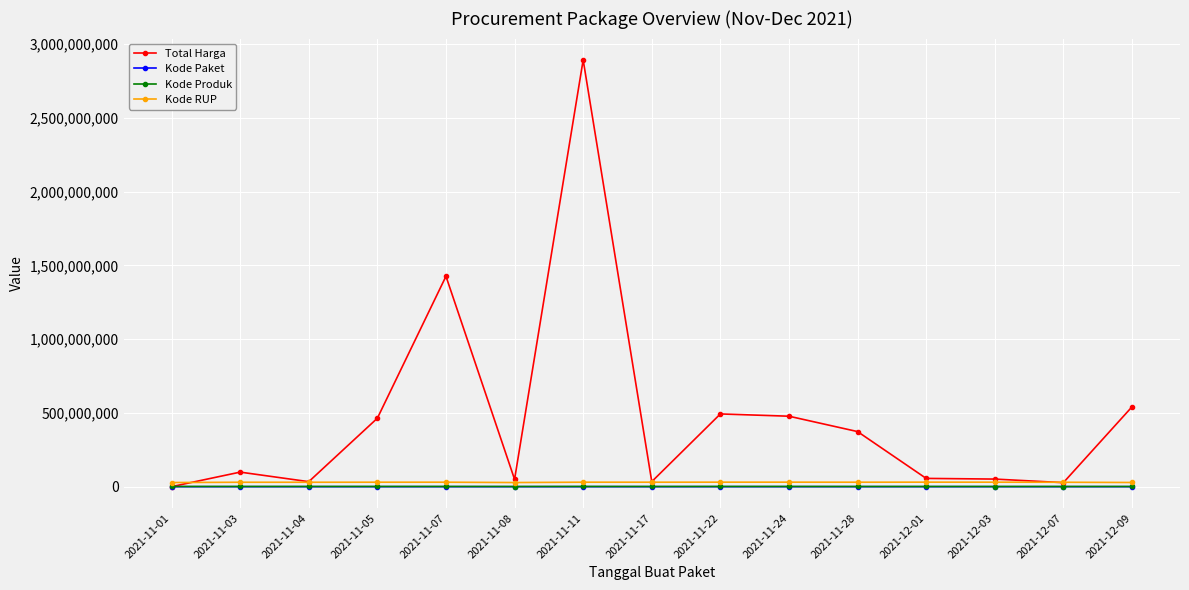

Which series has the largest range (max minus min)?

Total Harga